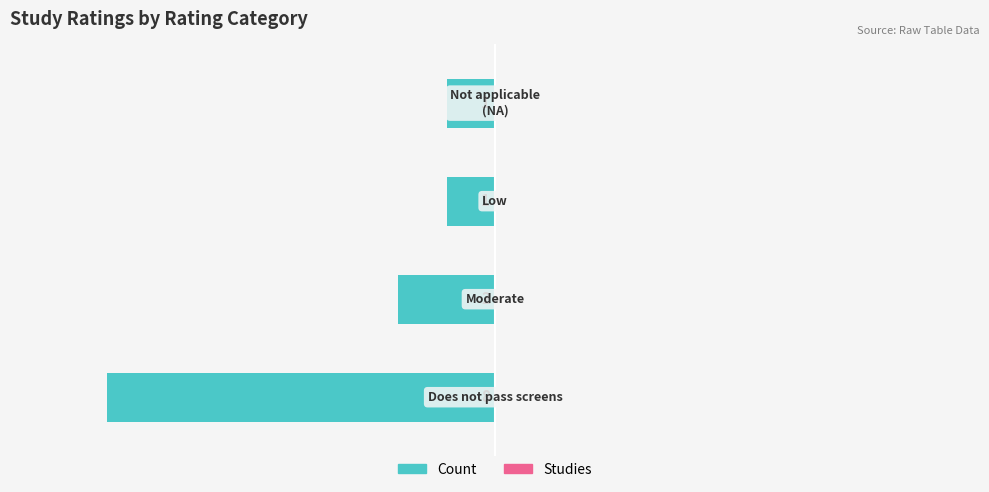

Does the chart contain any negative values?

Yes